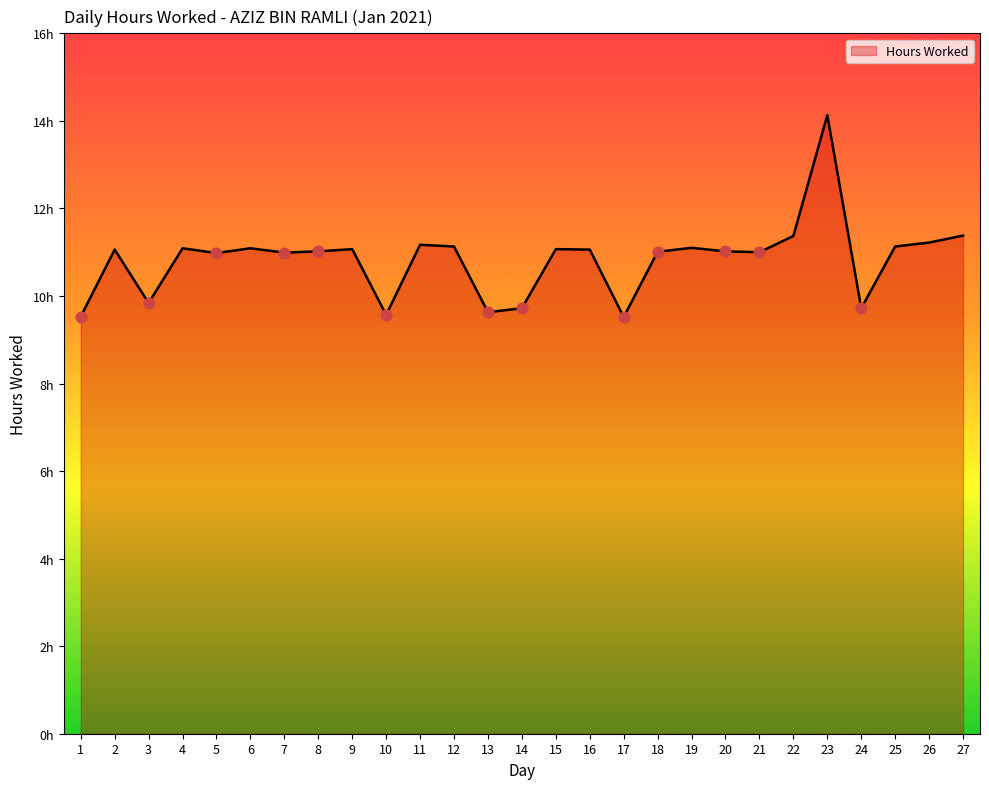

What is the ratio of the value at 2 to the value at 4?

1.0